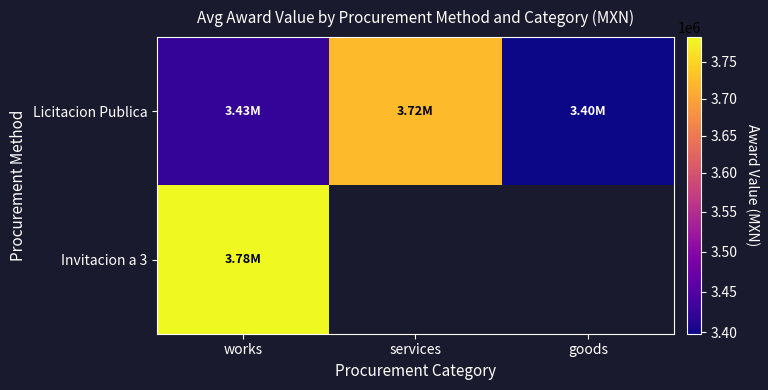

Which label corresponds to the smallest value in the chart?

goods